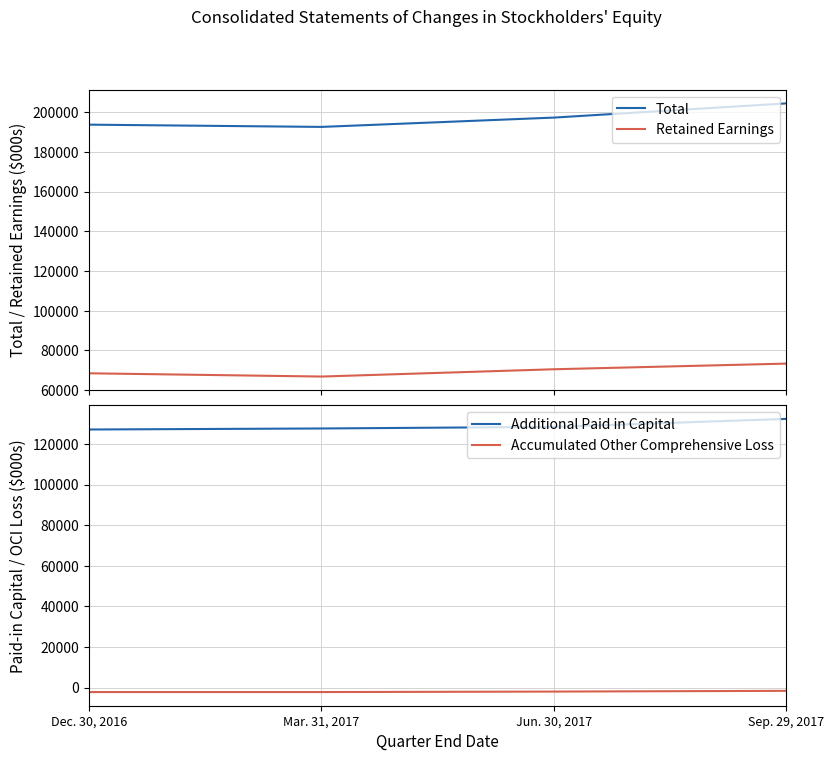

What are all the series names shown in the legend?

Total, Retained Earnings, Additional Paid in Capital, Accumulated Other Comprehensive Loss